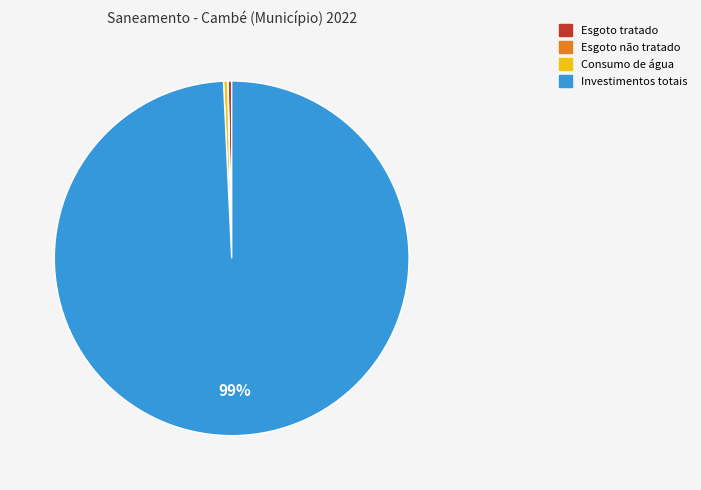

Which slice represents more than half of the pie?

Investimentos totais